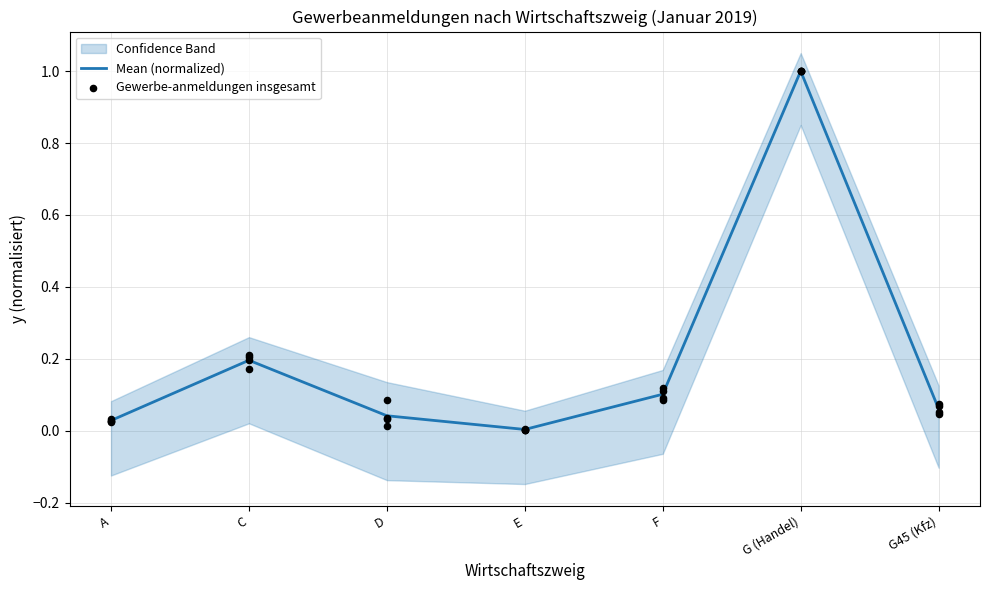

What is the total value across all series at D?

0.1